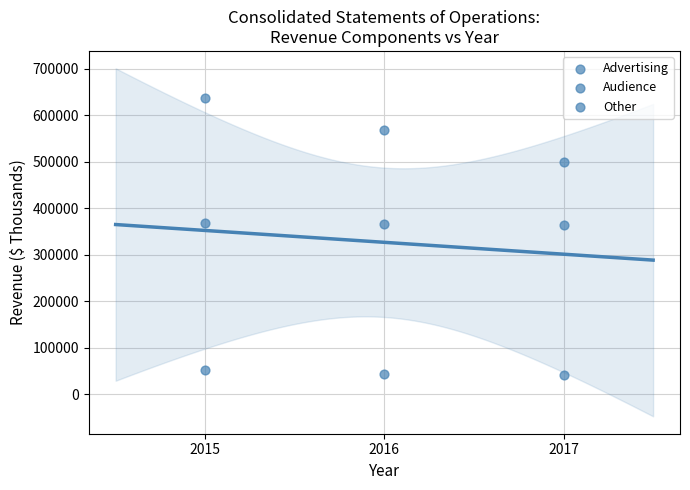

How many data points are displayed?

9